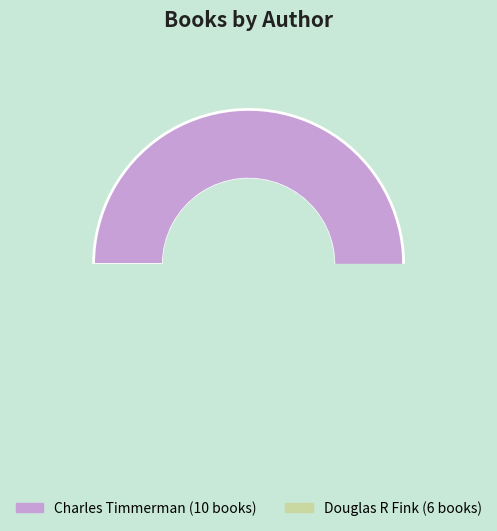

What is the majority slice?

Charles Timmerman